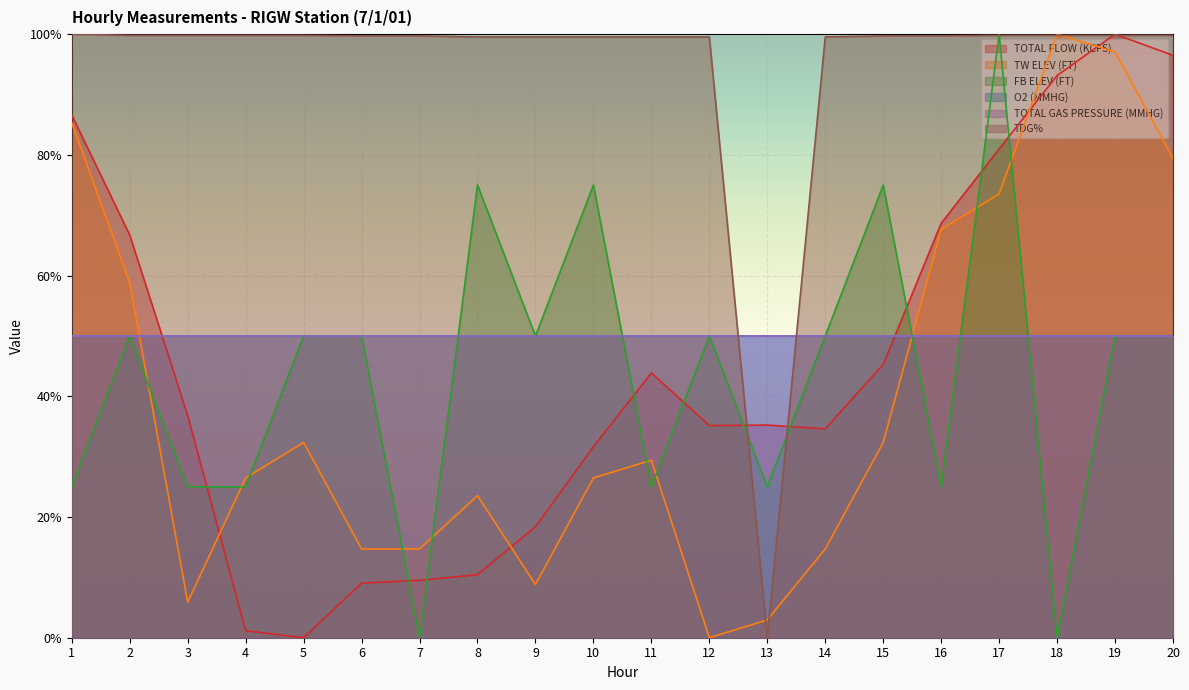

What is the value of the TW ELEV (FT) point at the 19th from the left?

1.0